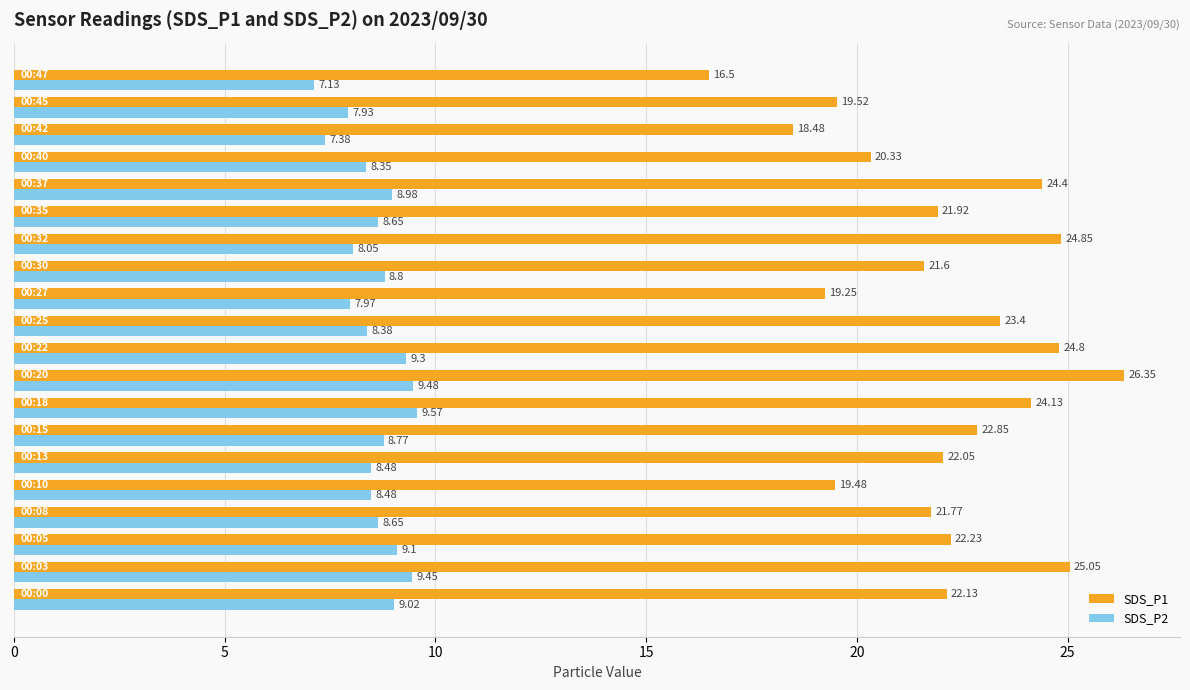

What is the average value of the SDS_P1 series?

22.1